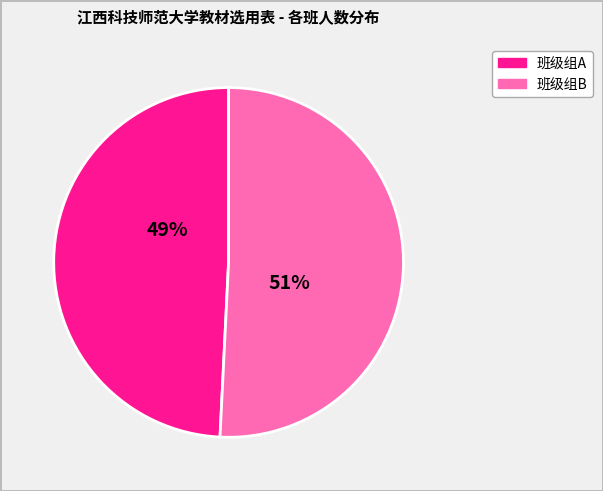

Is there any slice that represents more than half of the pie?

Yes